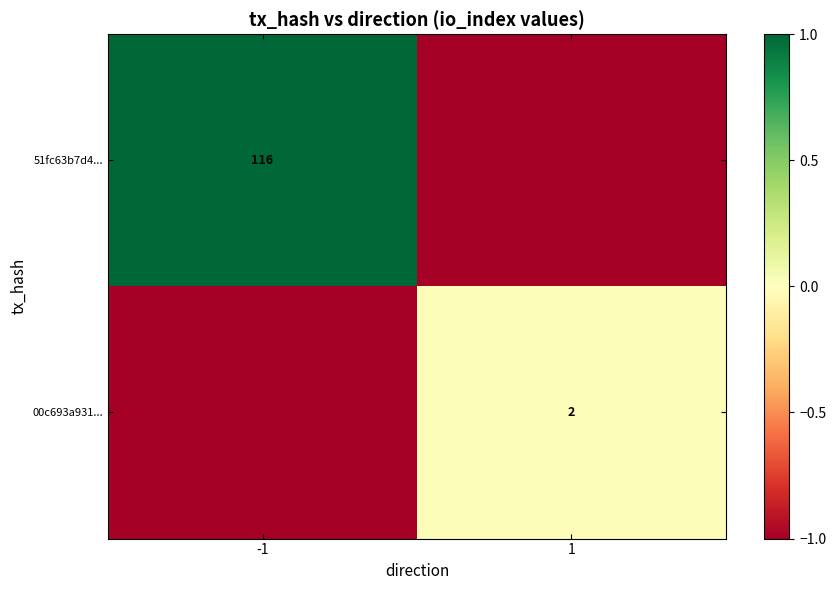

Is it true that 51fc63b7d4... equals 116 at -1?

True